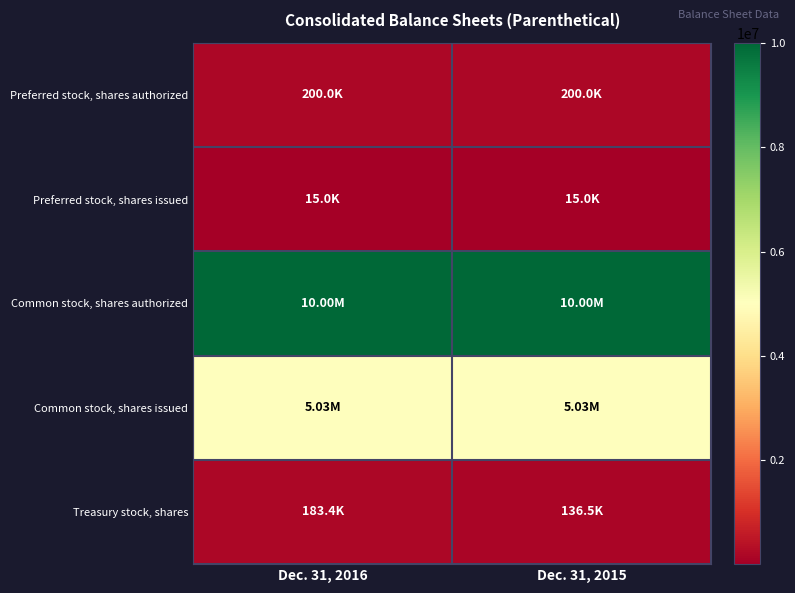

Which label corresponds to the largest value in the chart?

Dec. 31, 2016